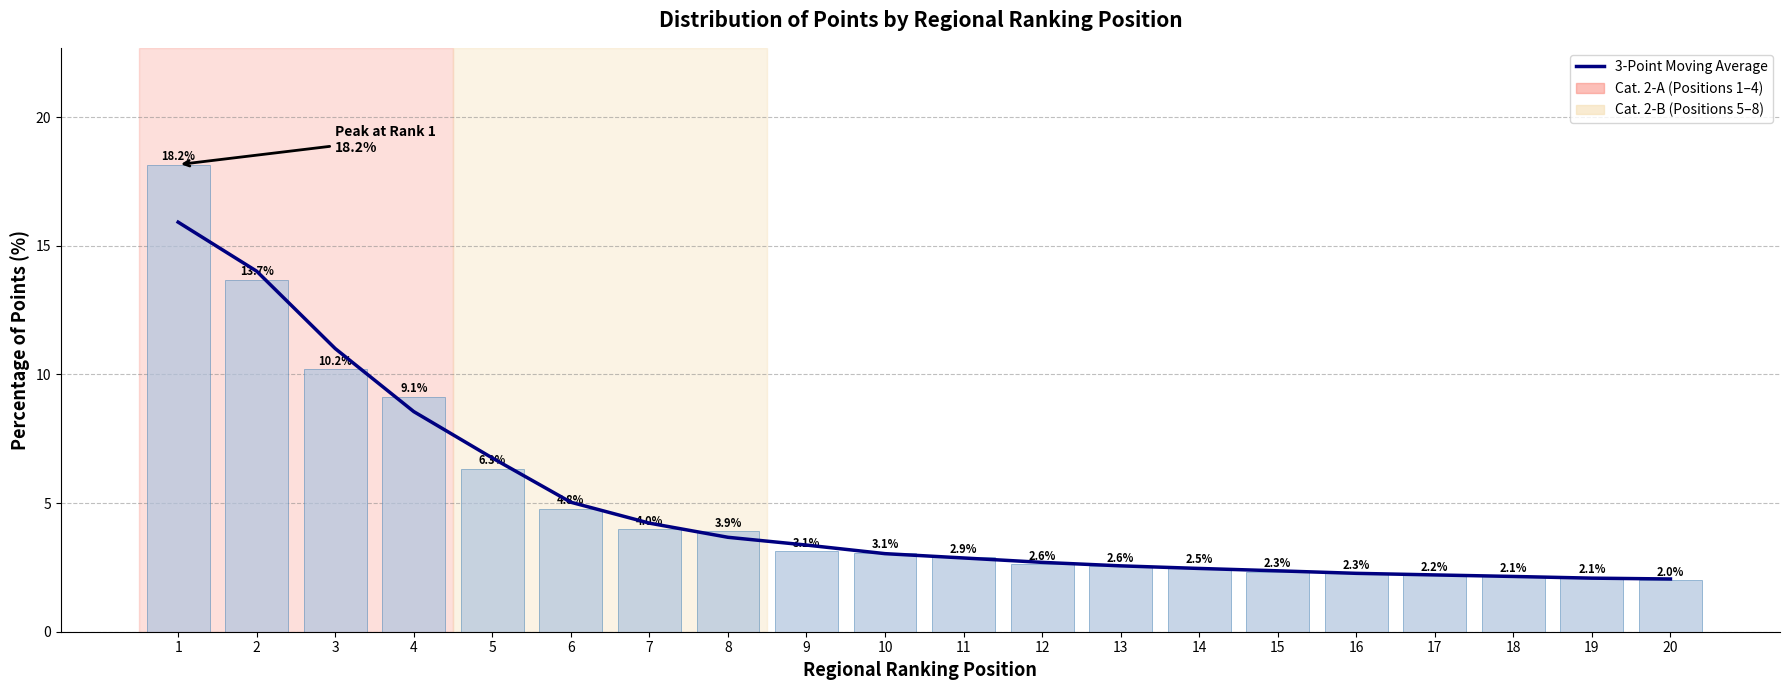

How many values in the 3-Point Moving Average series are below 3?

10